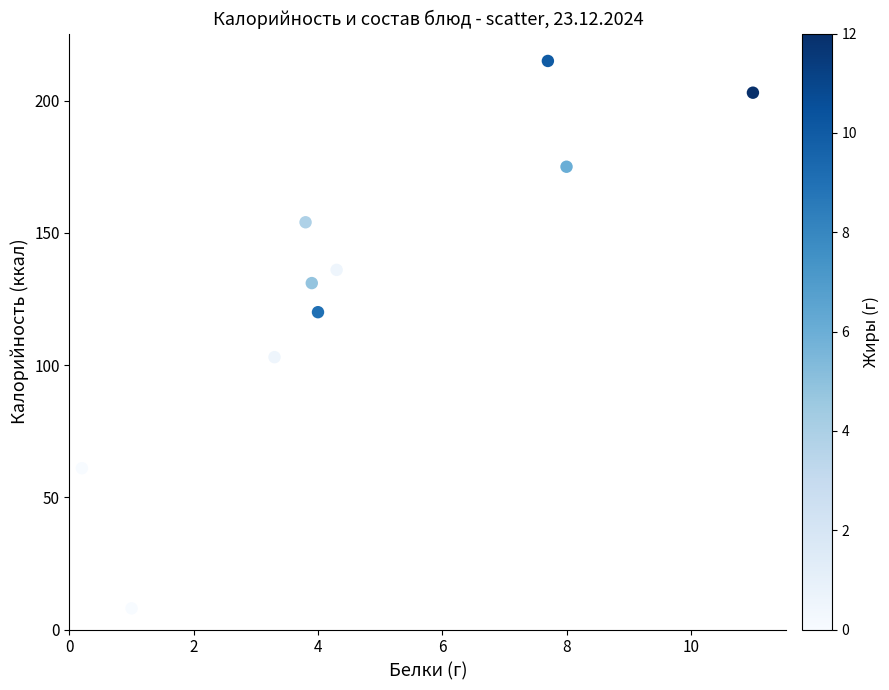

What is the range of Y values (max minus min)?

207